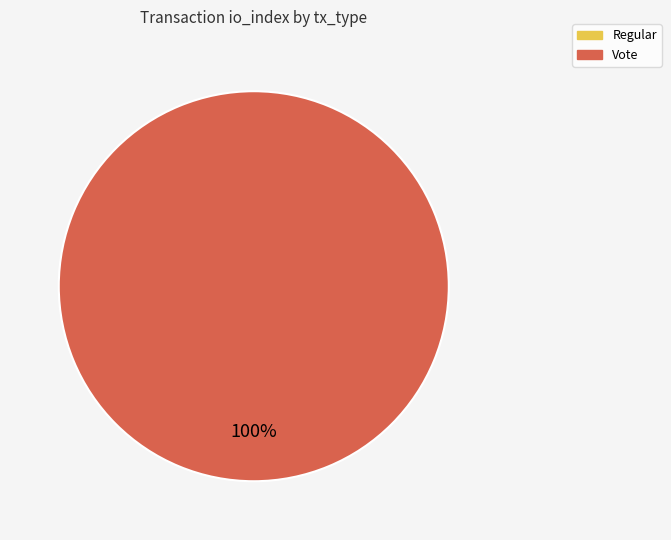

Which category has the biggest portion of the pie?

Vote